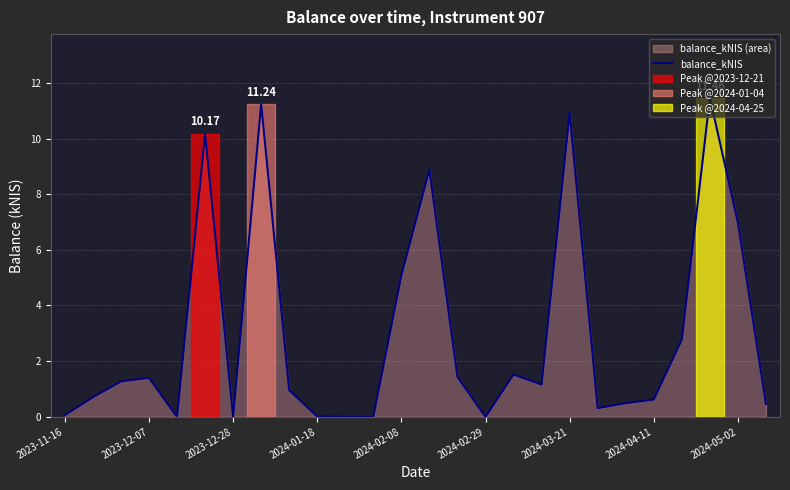

At which category does the chart reach its minimum across all series?

2024-02-08